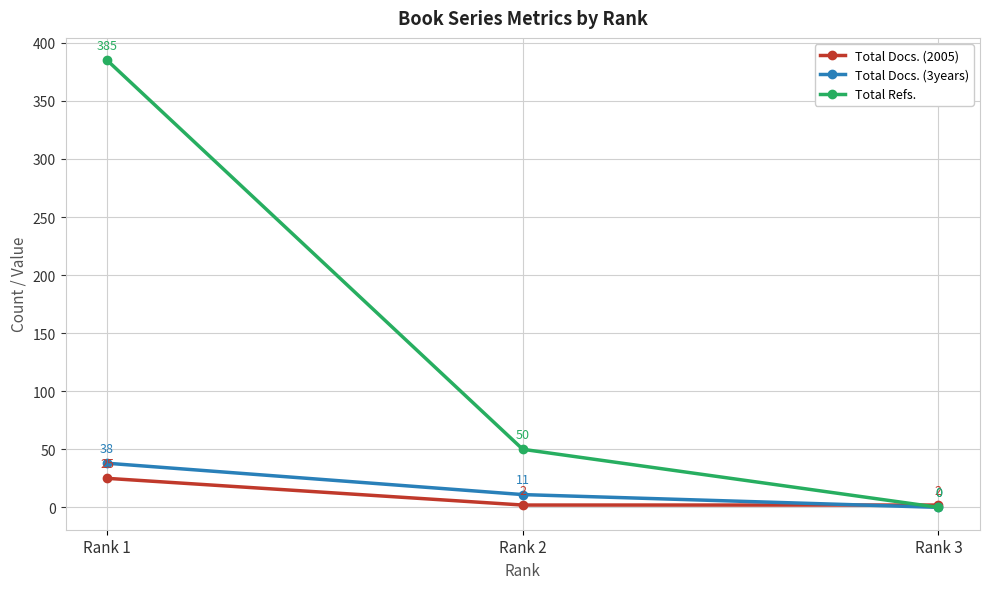

What is the value of the Total Docs. (3years) point at the 1st from the left?

38